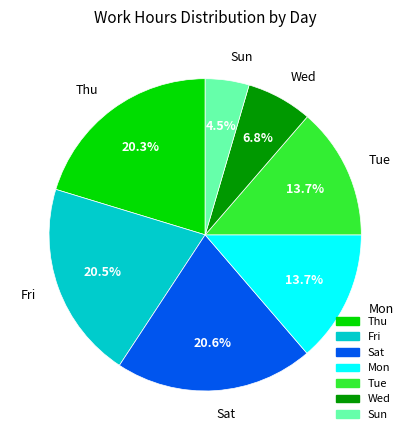

How much of the chart is everything except Mon?

86.3%